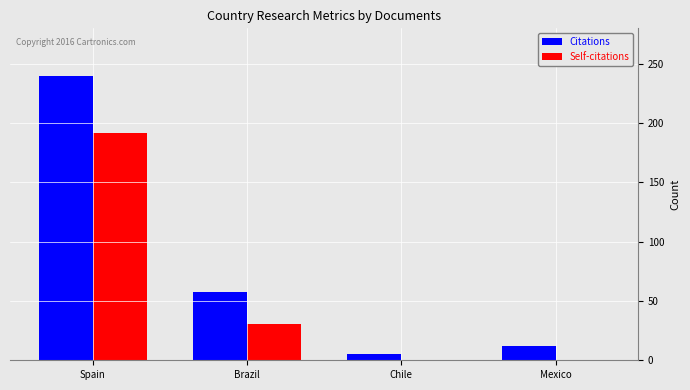

Which series changed the most between Brazil and Mexico?

Citations